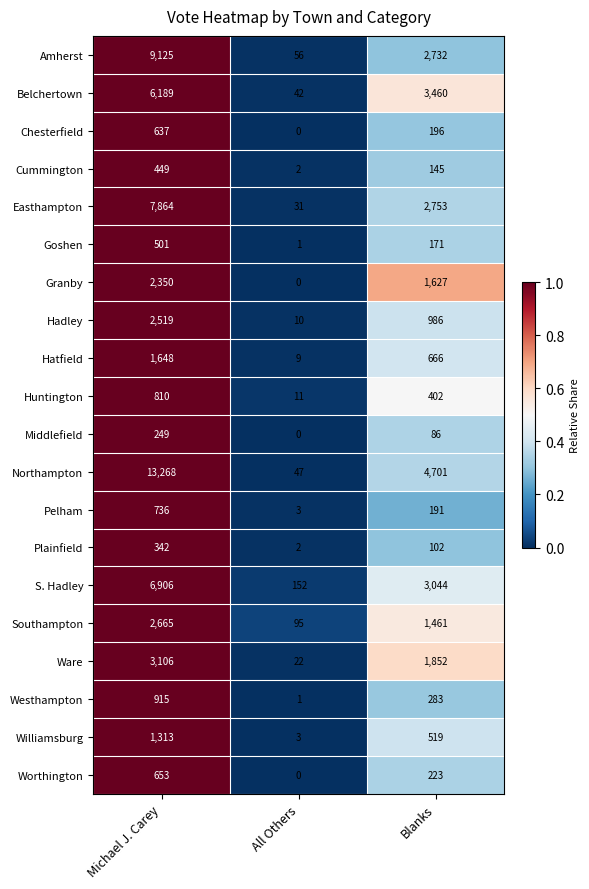

Which series has the largest range (max minus min)?

Northampton